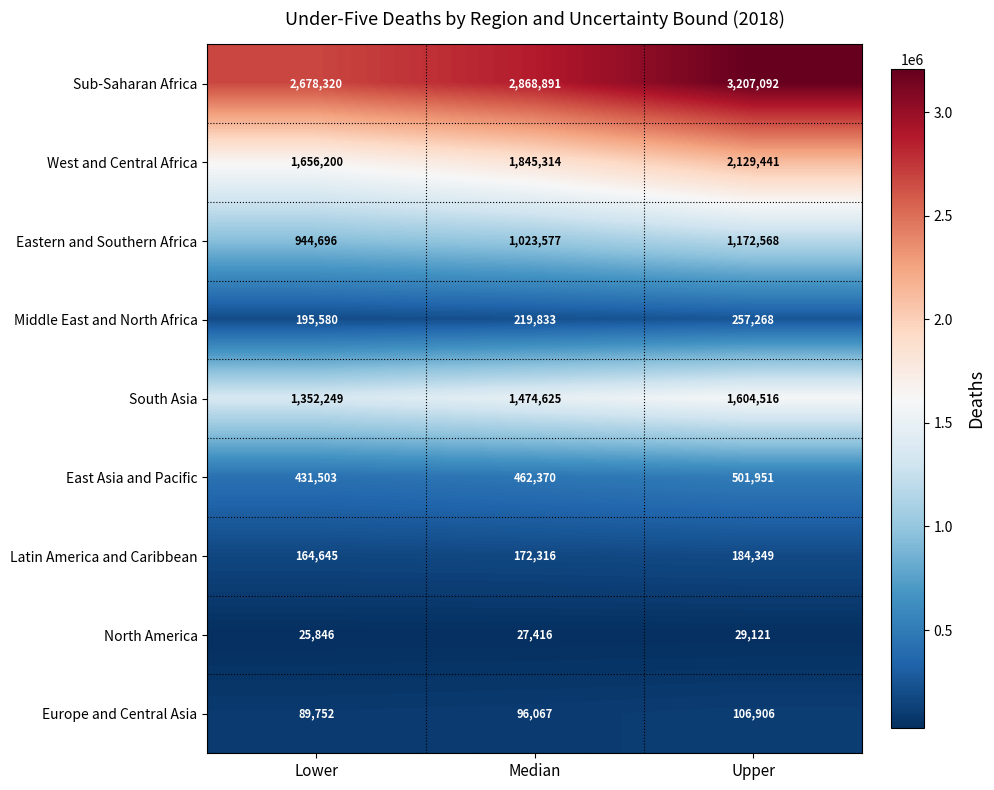

At Lower, list the series in order from largest to smallest.

Sub-Saharan Africa, West and Central Africa, South Asia, Eastern and Southern Africa, East Asia and Pacific, Middle East and North Africa, Latin America and Caribbean, Europe and Central Asia, North America